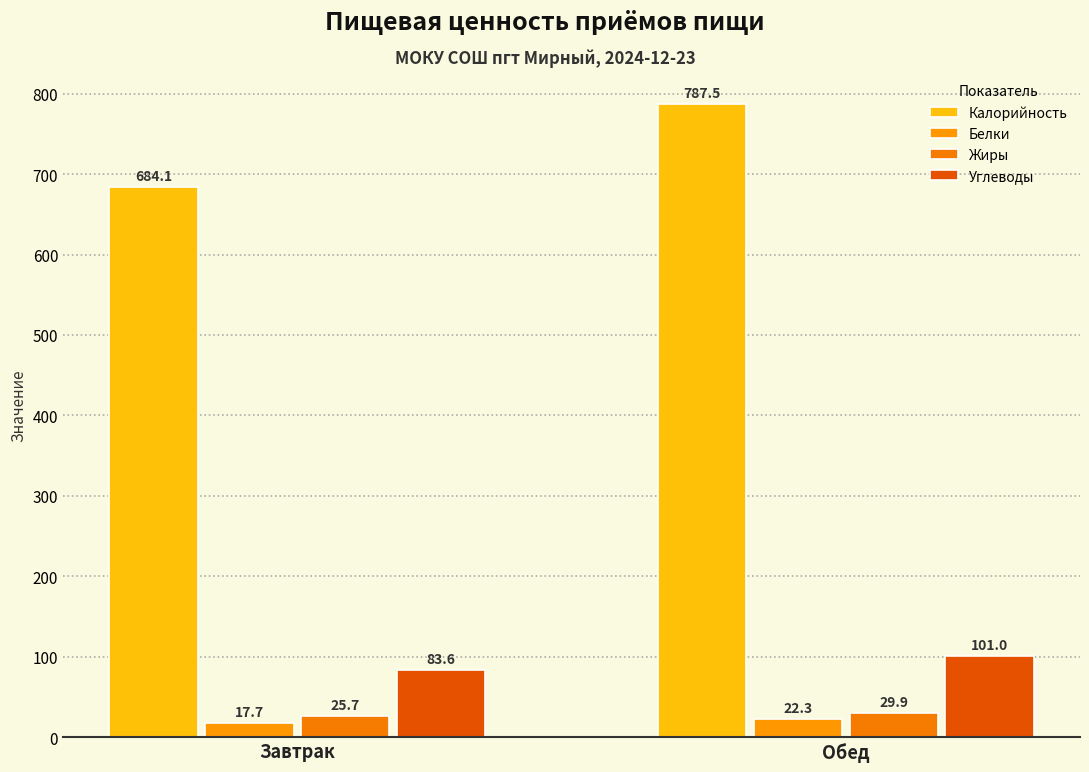

What is the difference between the highest and lowest values at Завтрак?

666.4